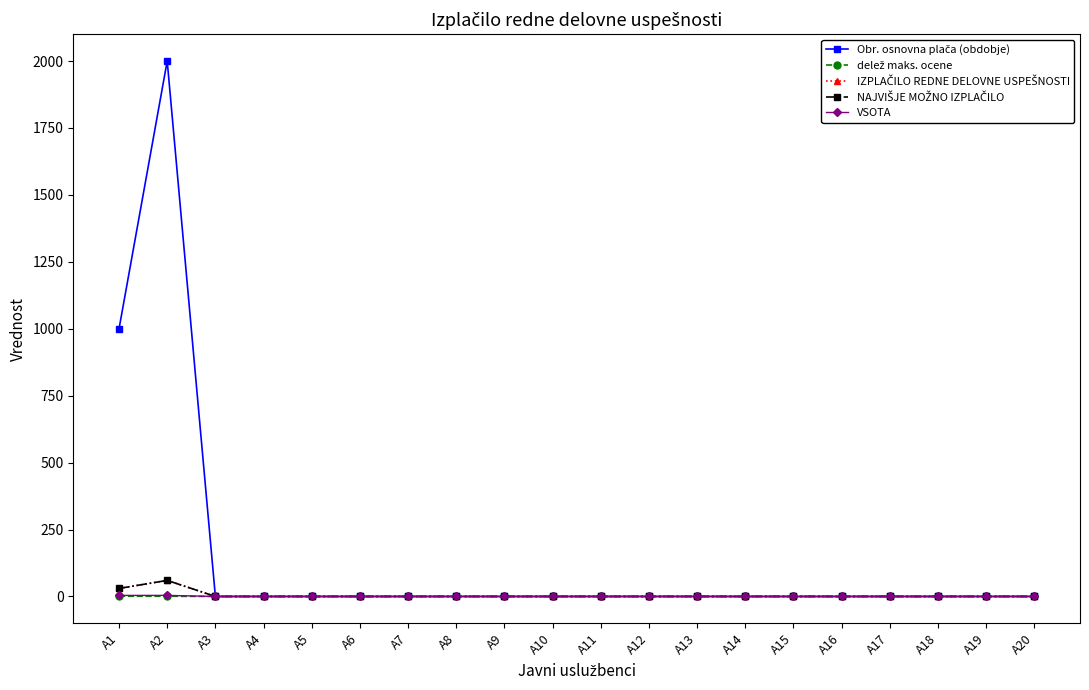

Rank the categories by IZPLAČILO REDNE DELOVNE USPEŠNOSTI value from lowest to highest.

A3, A4, A5, A6, A7, A8, A9, A10, A11, A12, A13, A14, A15, A16, A17, A18, A19, A20, A1, A2